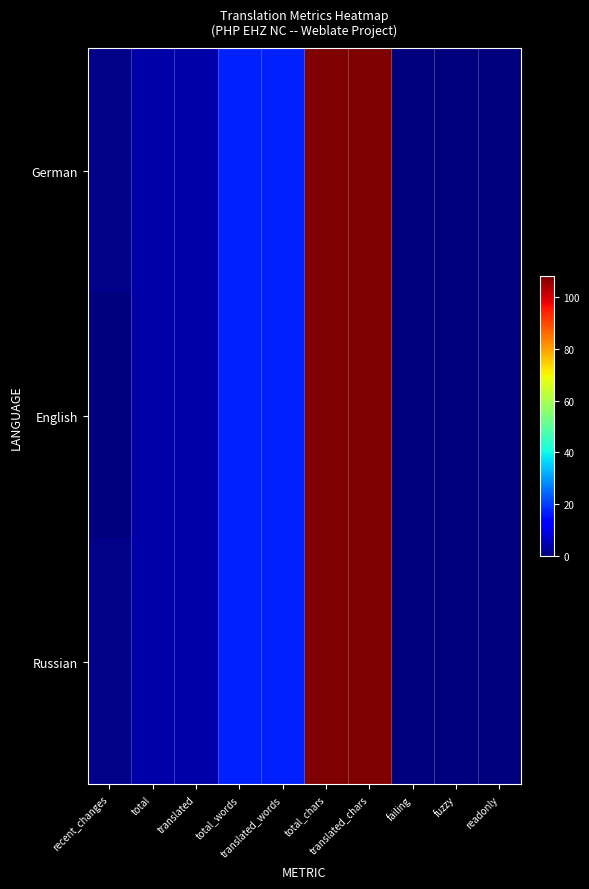

Count the number of data series in this chart.

3